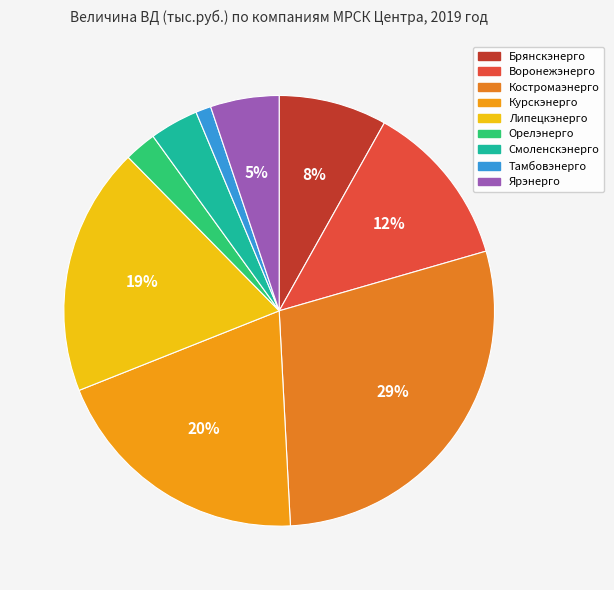

Which has a higher value, Ярэнерго or Тамбовэнерго?

Ярэнерго